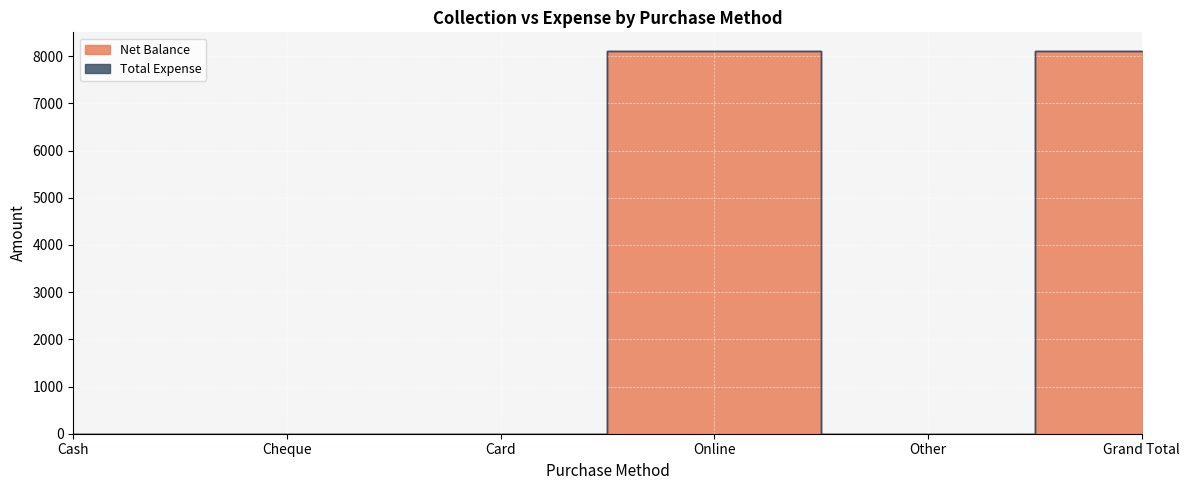

Where is the data nearest to the value 4050?

Cash